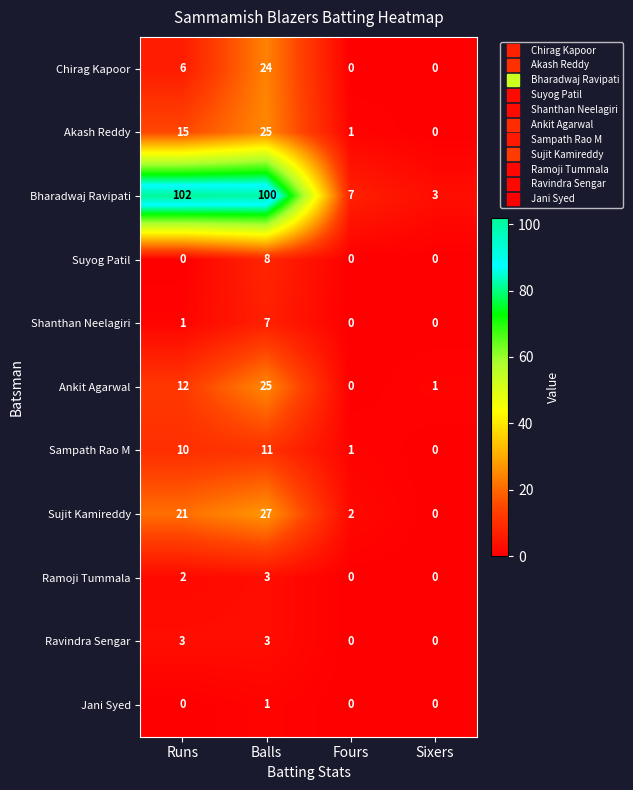

What is the sum of all Ankit Agarwal values?

38